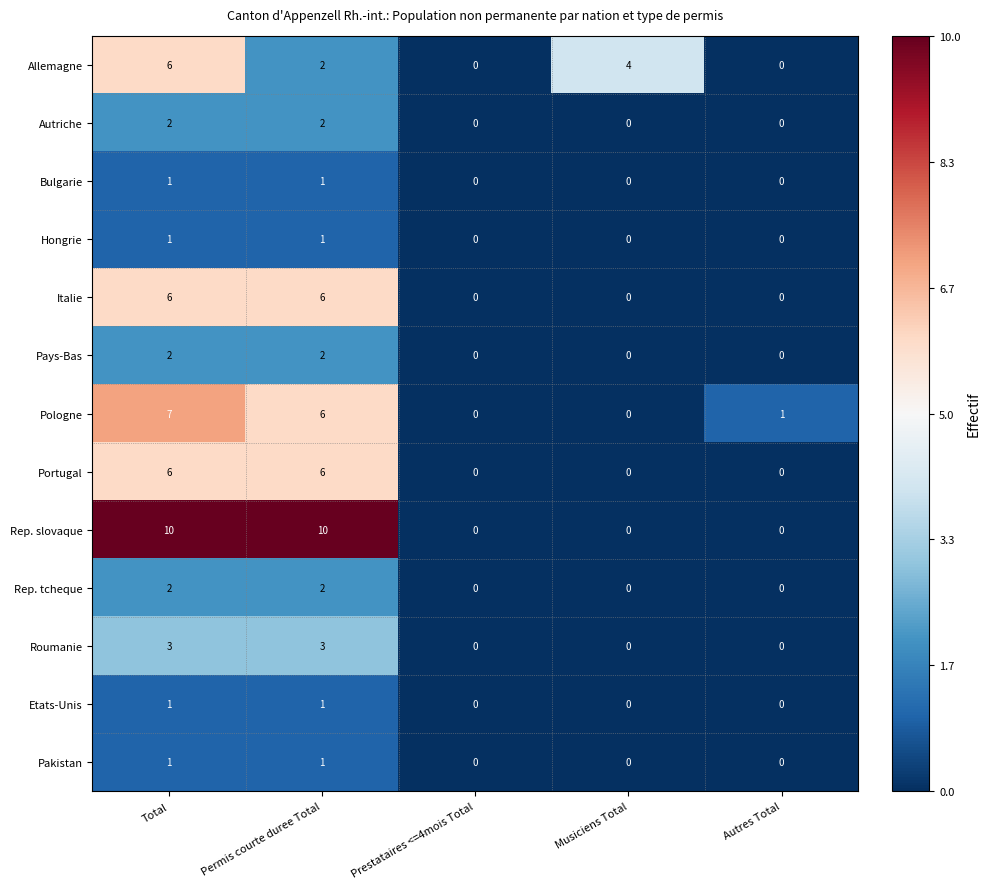

Count the Italie values in the range 0 to 6.

5